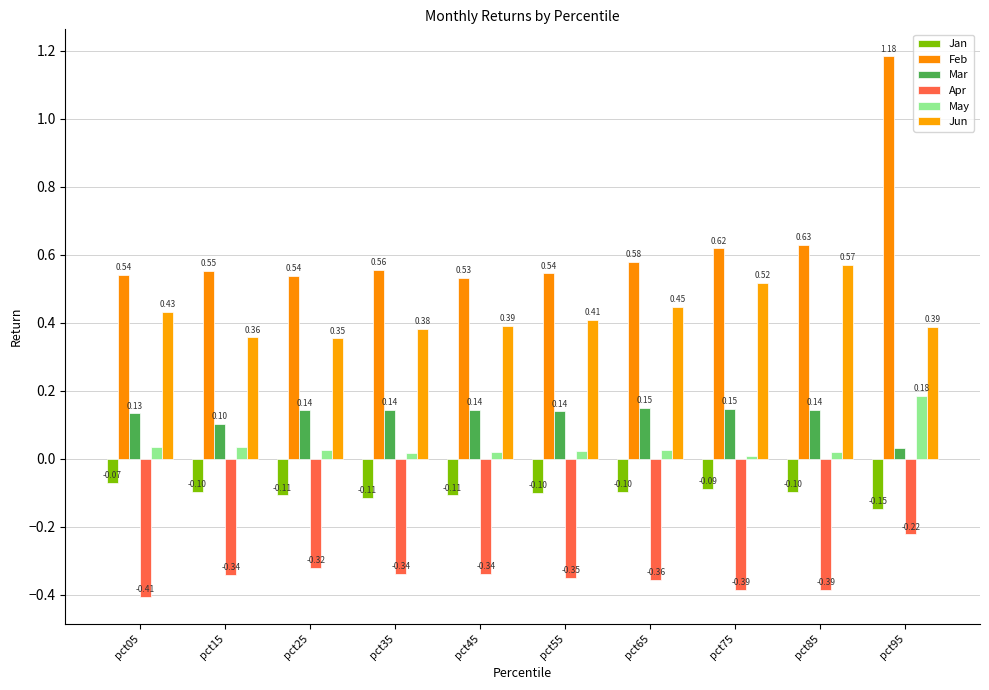

At pct15, list the series in order from smallest to largest.

Apr, Jan, May, Mar, Jun, Feb